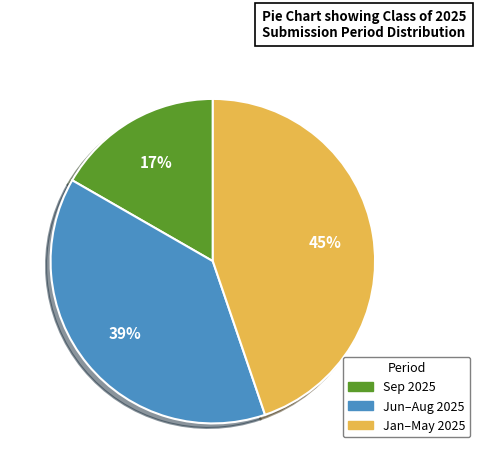

Is there any slice that represents more than half of the pie?

No